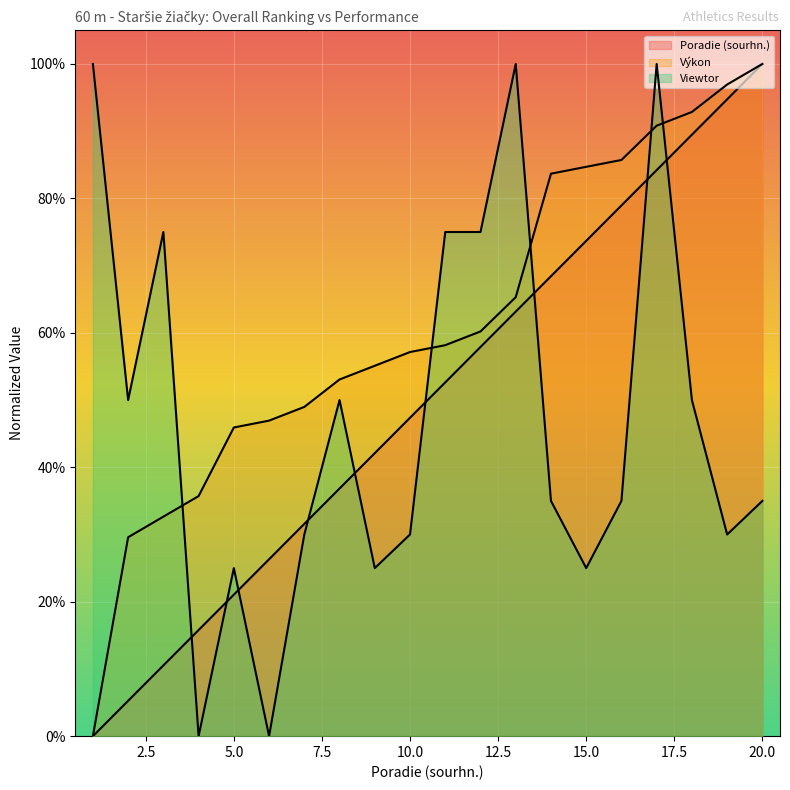

What is the spread (max minus min) of values at 14?

0.5